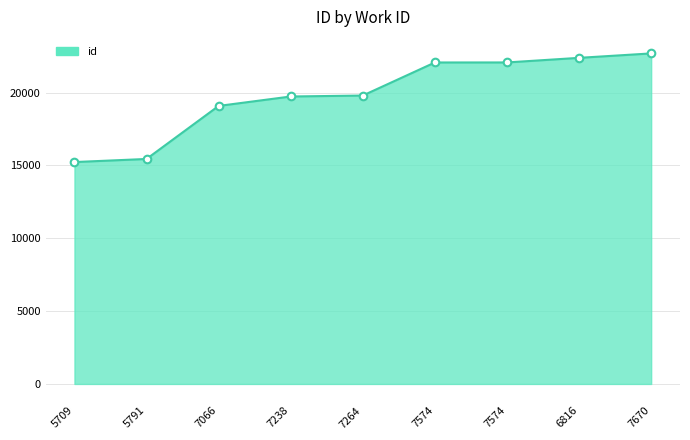

How many lines are shown in the chart?

1